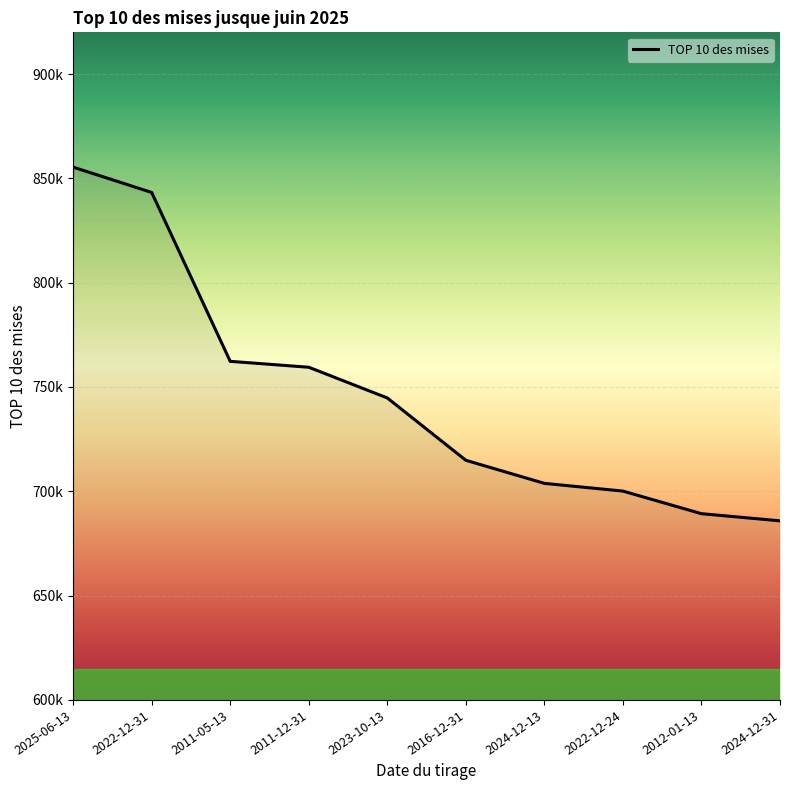

What is the maximum value shown in the chart?

855391.5